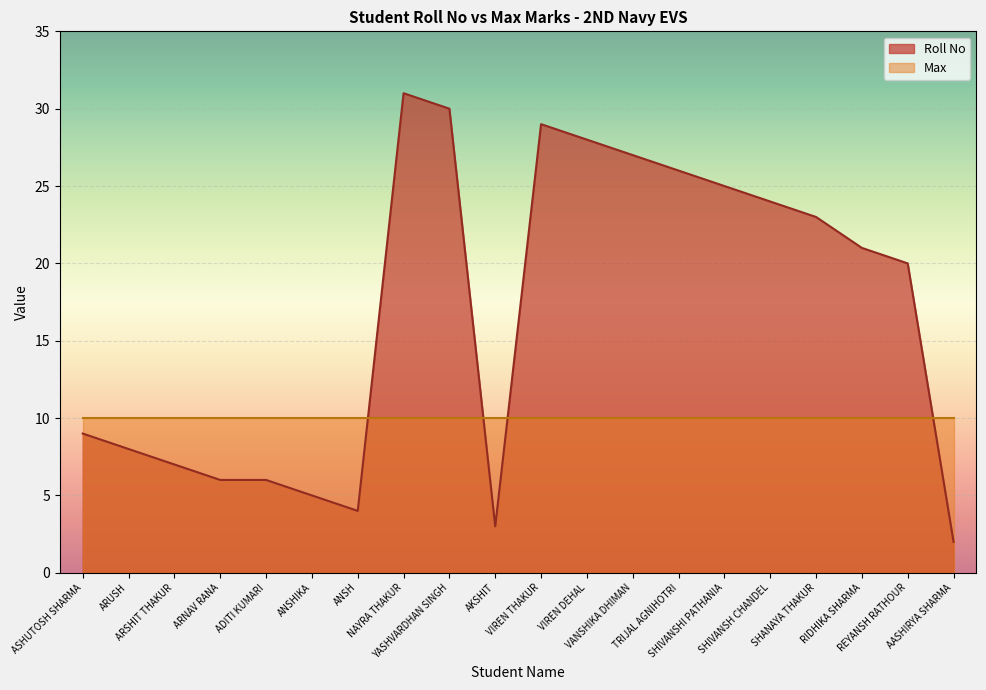

Is it true that the value at VIREN THAKUR is 17?

False